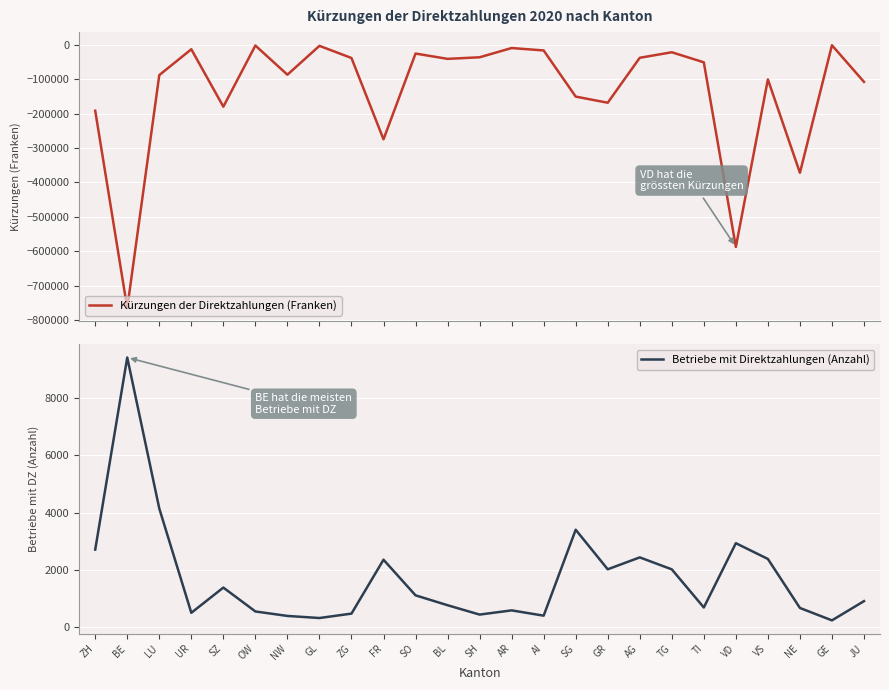

Which series has the largest range (max minus min)?

Kürzungen der Direktzahlungen (Franken)